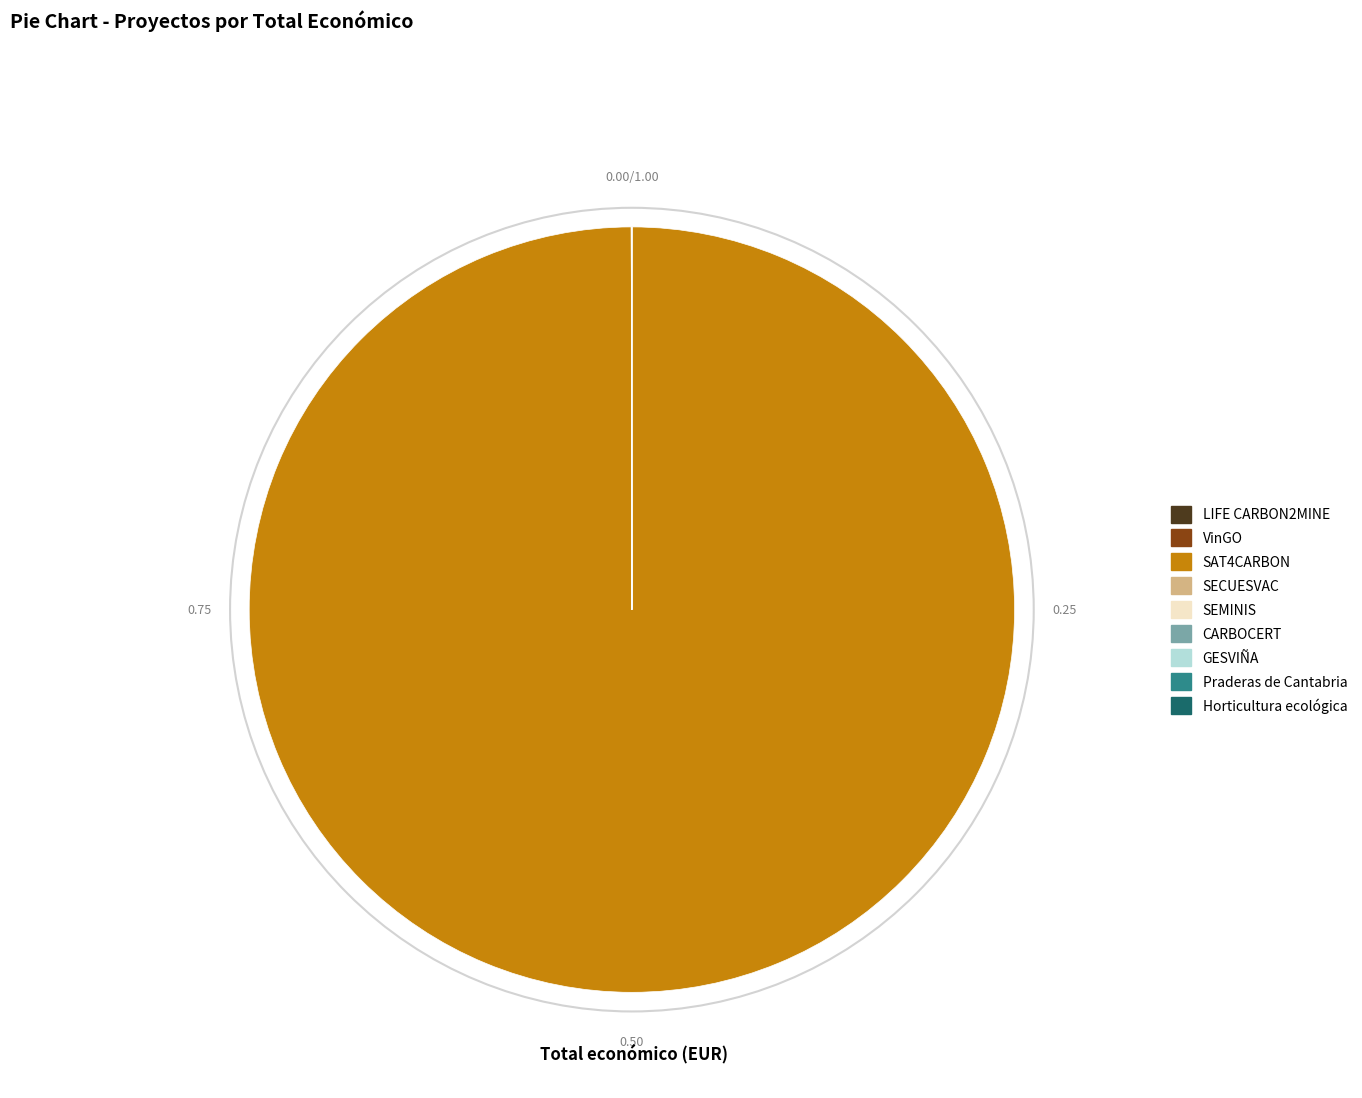

Does any single category account for the majority?

Yes